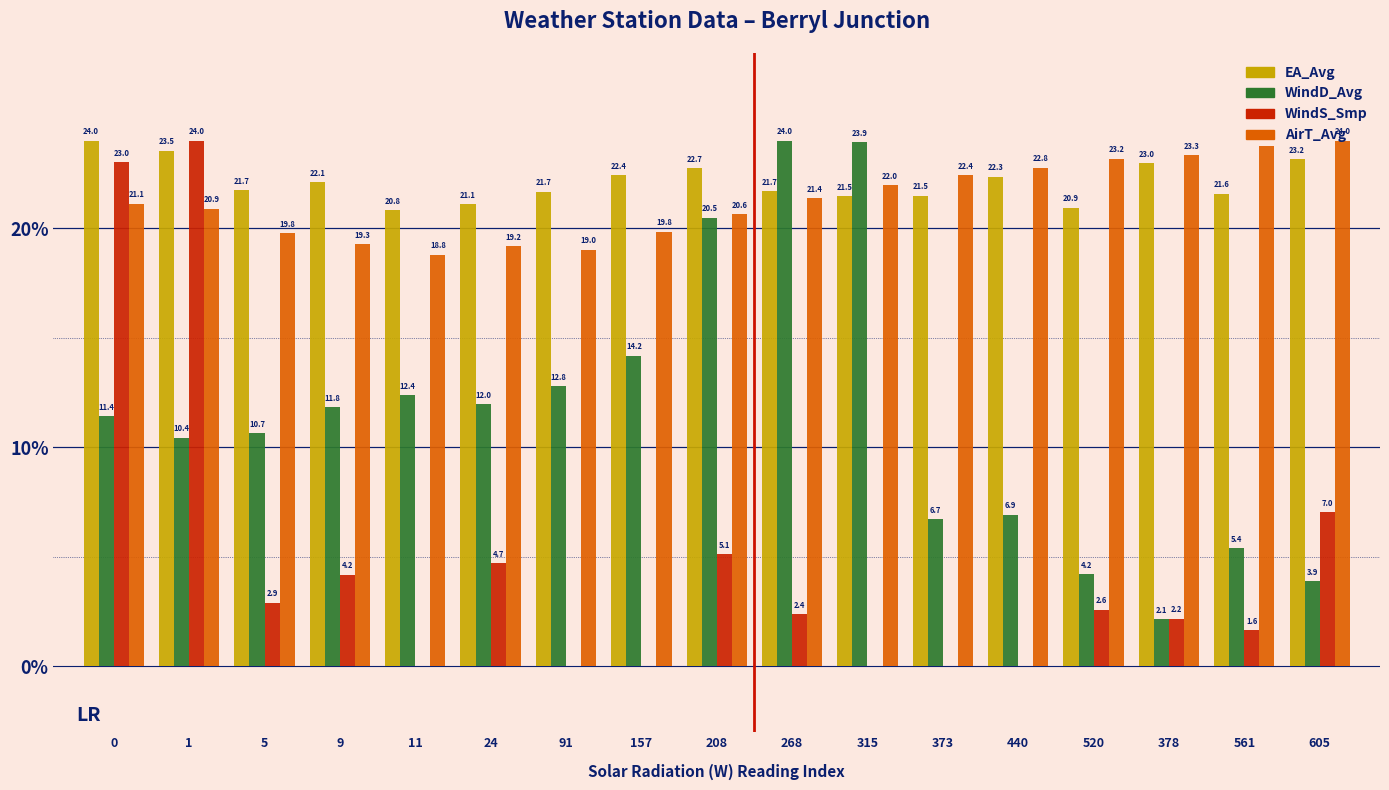

Reading right to left, extract all data points from this chart.

EA_Avg: 605=23.2	561=21.6	378=23.0	520=20.9	440=22.3	373=21.5	315=21.5	268=21.7	208=22.7	157=22.4	91=21.7	24=21.1	11=20.8	9=22.1	5=21.7	1=23.5	0=24.0
WindD_Avg: 605=3.9	561=5.4	378=2.1	520=4.2	440=6.9	373=6.7	315=23.9	268=24.0	208=20.5	157=14.2	91=12.8	24=12.0	11=12.4	9=11.8	5=10.7	1=10.4	0=11.4
WindS_Smp: 605=7.0	561=1.6	378=2.2	520=2.6	440=0.0	373=0.0	315=0.0	268=2.4	208=5.1	157=0.0	91=0.0	24=4.7	11=0.0	9=4.2	5=2.9	1=24.0	0=23.0
AirT_Avg: 605=24.0	561=23.8	378=23.3	520=23.2	440=22.8	373=22.4	315=22.0	268=21.4	208=20.6	157=19.8	91=19.0	24=19.2	11=18.8	9=19.3	5=19.8	1=20.9	0=21.1